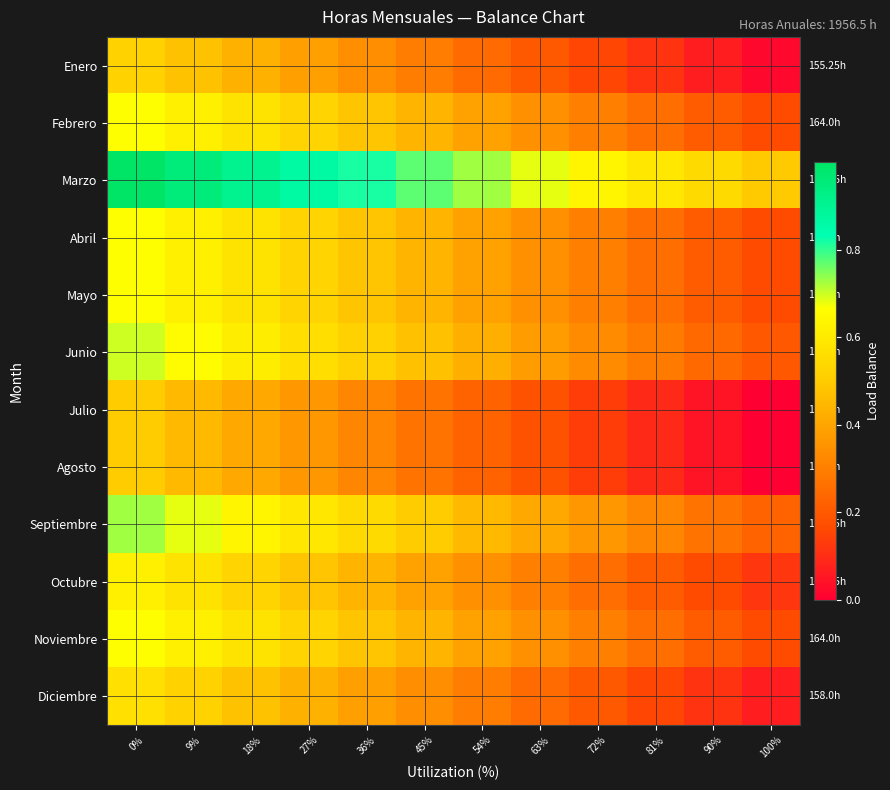

Reading left to right, transcribe all the data shown in this chart.

Enero: 0%=0.5	9%=0.5	18%=0.4	27%=0.4	36%=0.3	45%=0.3	54%=0.2	63%=0.2	72%=0.2	81%=0.1	90%=0.1	100%=0.0
Febrero: 0%=0.7	9%=0.6	18%=0.6	27%=0.5	36%=0.5	45%=0.4	54%=0.4	63%=0.3	72%=0.3	81%=0.3	90%=0.2	100%=0.2
Marzo: 0%=1.0	9%=1.0	18%=0.9	27%=0.9	36%=0.8	45%=0.8	54%=0.7	63%=0.7	72%=0.6	81%=0.6	90%=0.5	100%=0.5
Abril: 0%=0.7	9%=0.6	18%=0.6	27%=0.5	36%=0.5	45%=0.4	54%=0.4	63%=0.3	72%=0.3	81%=0.3	90%=0.2	100%=0.2
Mayo: 0%=0.7	9%=0.6	18%=0.6	27%=0.5	36%=0.5	45%=0.4	54%=0.4	63%=0.3	72%=0.3	81%=0.3	90%=0.2	100%=0.2
Junio: 0%=0.7	9%=0.7	18%=0.6	27%=0.6	36%=0.5	45%=0.5	54%=0.4	63%=0.4	72%=0.3	81%=0.3	90%=0.2	100%=0.2
Julio: 0%=0.5	9%=0.5	18%=0.4	27%=0.4	36%=0.3	45%=0.3	54%=0.2	63%=0.2	72%=0.1	81%=0.1	90%=0.0	100%=0.0
Agosto: 0%=0.5	9%=0.5	18%=0.4	27%=0.4	36%=0.3	45%=0.3	54%=0.2	63%=0.2	72%=0.1	81%=0.1	90%=0.0	100%=0.0
Septiembre: 0%=0.7	9%=0.7	18%=0.6	27%=0.6	36%=0.5	45%=0.5	54%=0.5	63%=0.4	72%=0.4	81%=0.3	90%=0.3	100%=0.2
Octubre: 0%=0.6	9%=0.6	18%=0.5	27%=0.5	36%=0.4	45%=0.4	54%=0.3	63%=0.3	72%=0.3	81%=0.2	90%=0.2	100%=0.1
Noviembre: 0%=0.7	9%=0.6	18%=0.6	27%=0.5	36%=0.5	45%=0.4	54%=0.4	63%=0.3	72%=0.3	81%=0.3	90%=0.2	100%=0.2
Diciembre: 0%=0.6	9%=0.5	18%=0.5	27%=0.4	36%=0.4	45%=0.3	54%=0.3	63%=0.2	72%=0.2	81%=0.2	90%=0.1	100%=0.1